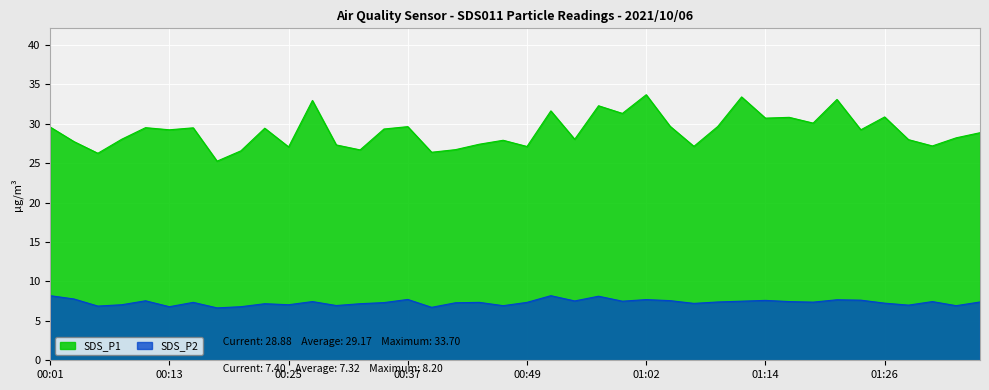

What is the sum of all SDS_P2 values?

294.1